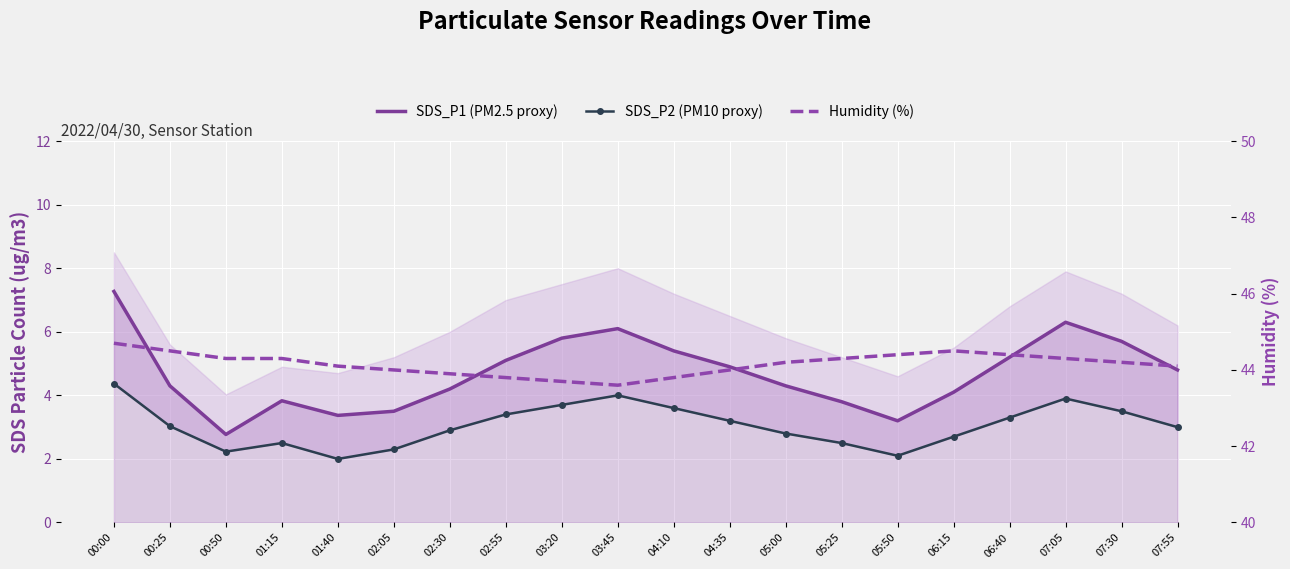

What is the sum of the SDS_P2 (PM10 proxy) values at 05:25 and 02:55?

5.9